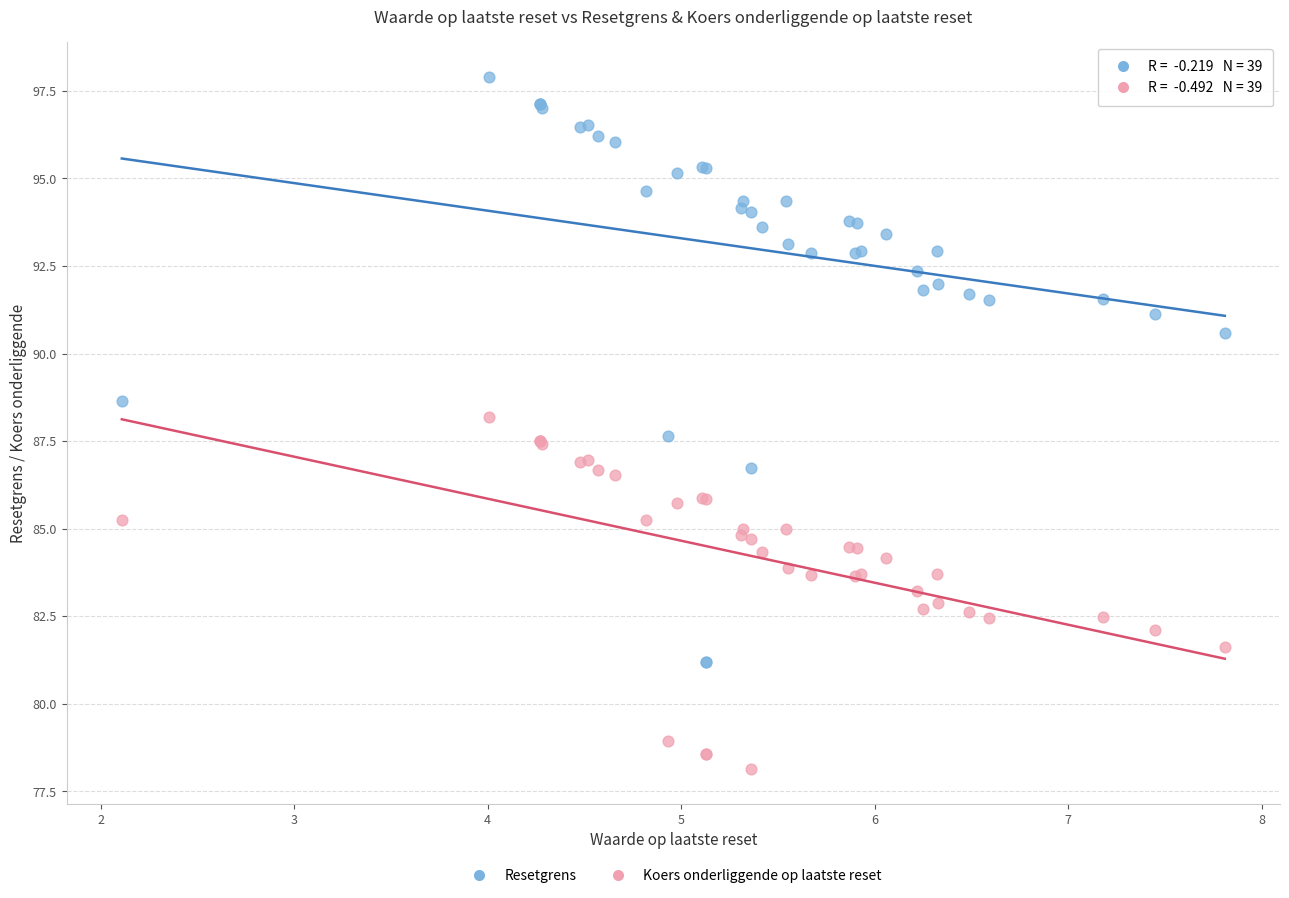

In the Resetgrens series, what Y value is closest to 89?

88.6